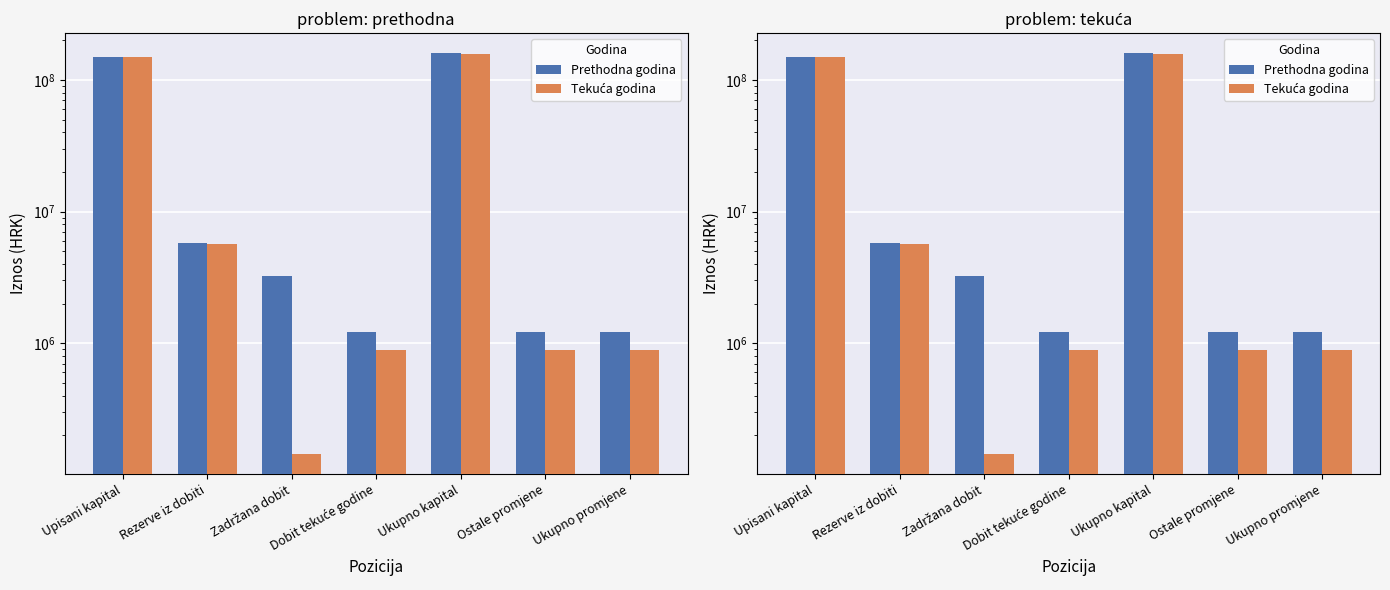

Reading left to right, transcribe all the data shown in this chart.

Prethodna godina: Upisani kapital=149874600	Rezerve iz dobiti=5767211	Zadržana dobit=3218918	Dobit tekuće godine=1213439	Ukupno kapital=160074168	Ostale promjene=1213439	Ukupno promjene=1213439
Tekuća godina: Upisani kapital=149874600	Rezerve iz dobiti=5696935	Zadržana dobit=143942	Dobit tekuće godine=894119	Ukupno kapital=156609596	Ostale promjene=894119	Ukupno promjene=894119